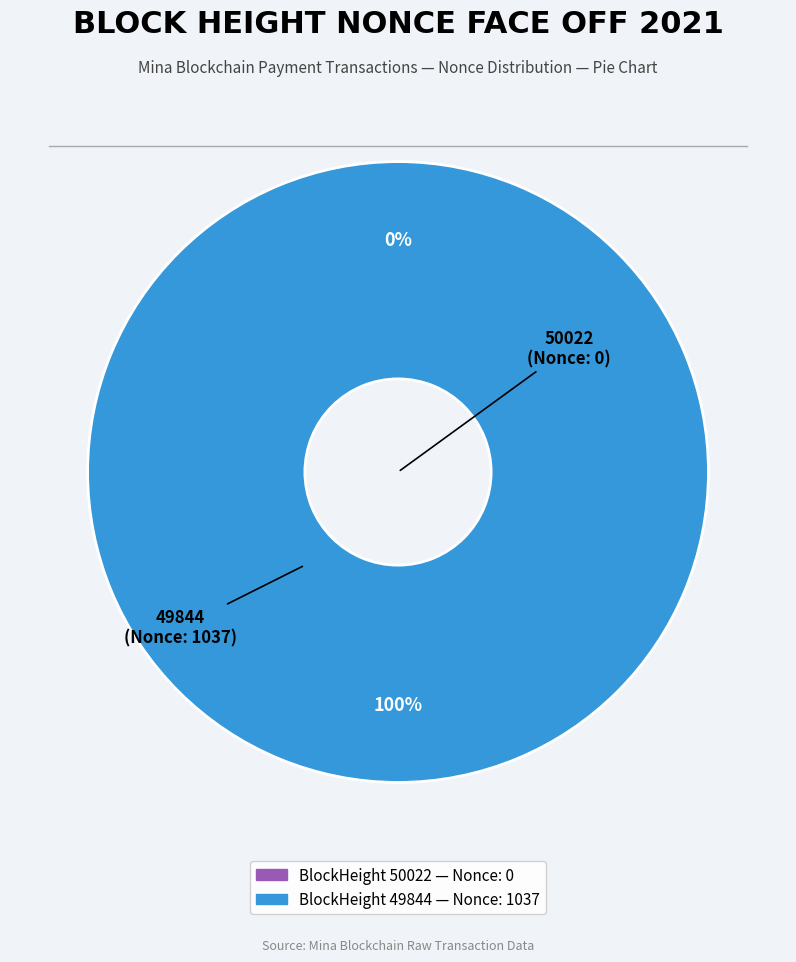

Which category has the biggest portion of the pie?

49844